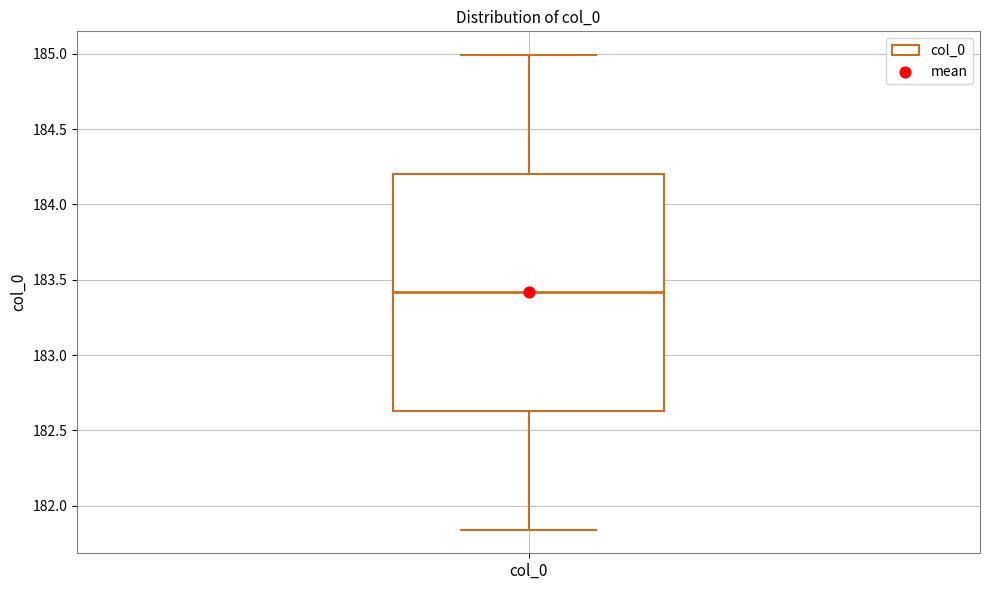

Where is the lower edge of the box for col_0 on the y-axis? The values are not printed on the chart, so give them approximately, as read against the axis.

182.65